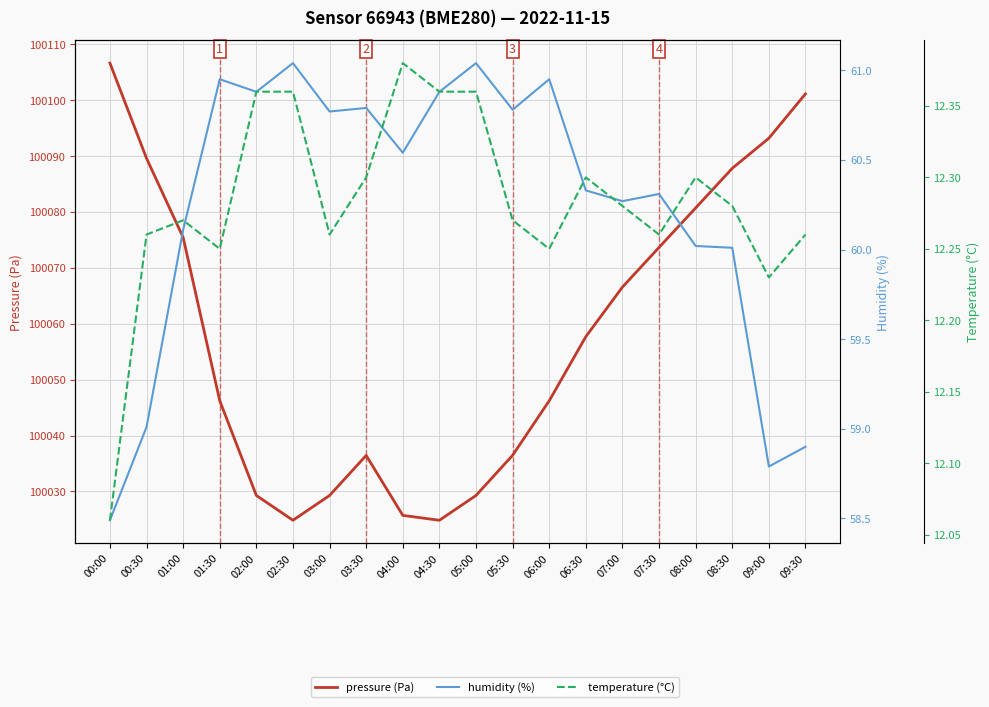

What is the highest value of the humidity (%) series?

61.0